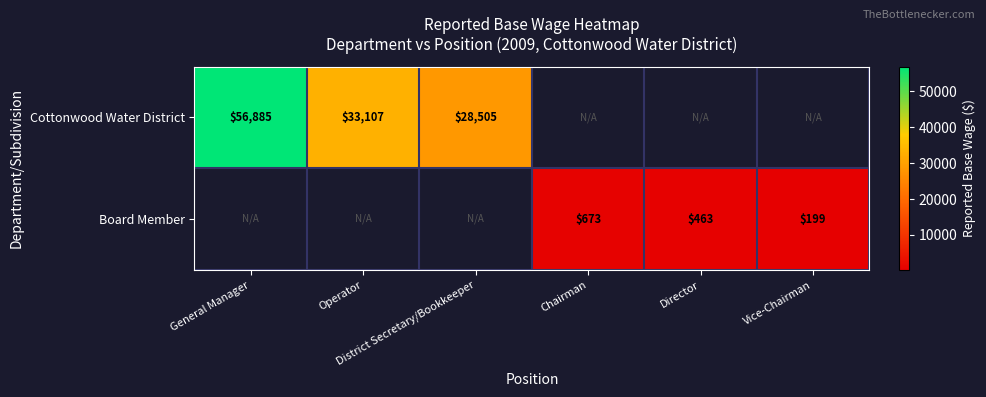

Is it true that Board Member equals 359.5 at Chairman?

False